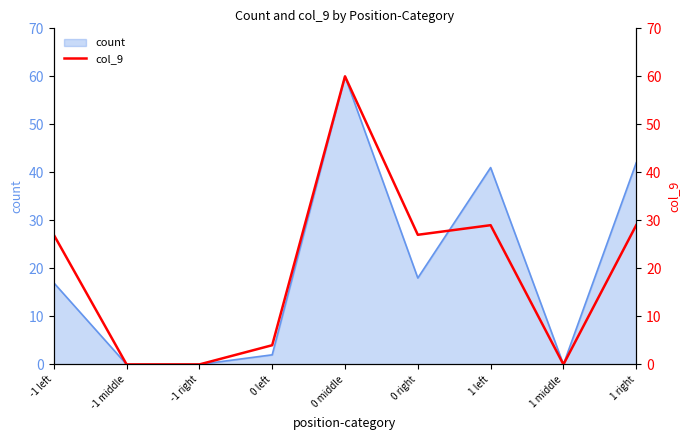

What is the greatest value displayed?

60